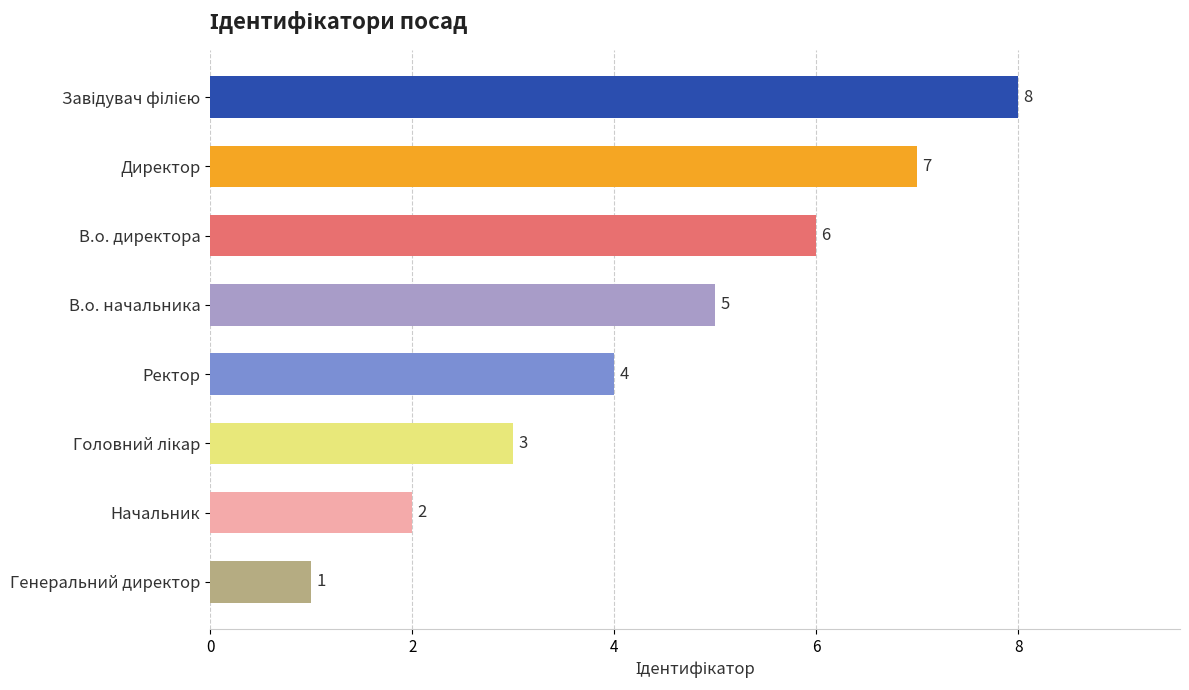

The chart shows a value of 11 at Директор. True or false?

False